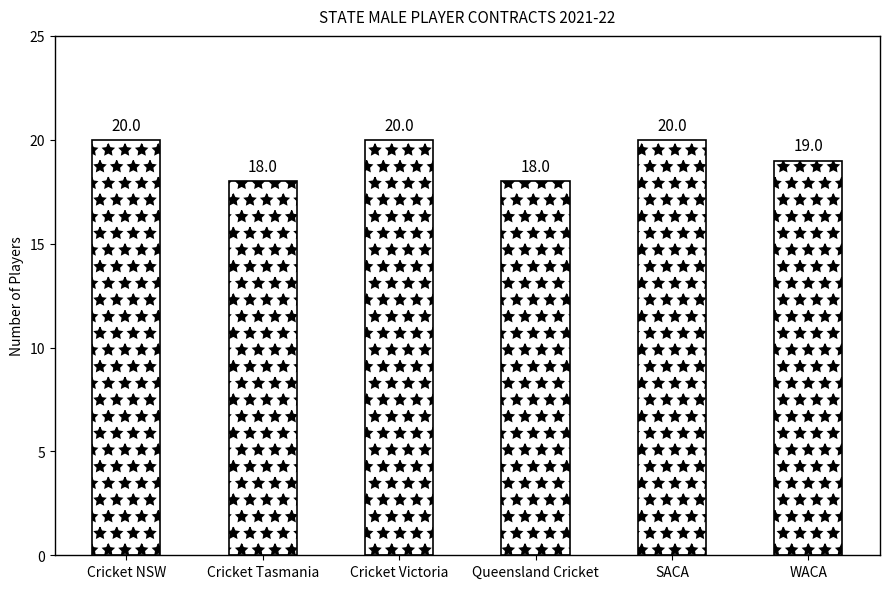

What is the greatest value displayed?

20